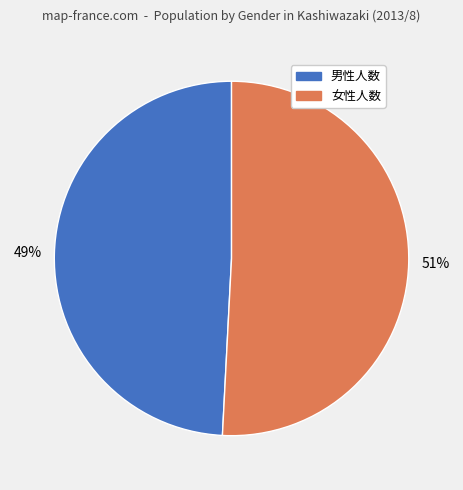

Which category has the smallest portion of the pie?

男性人数